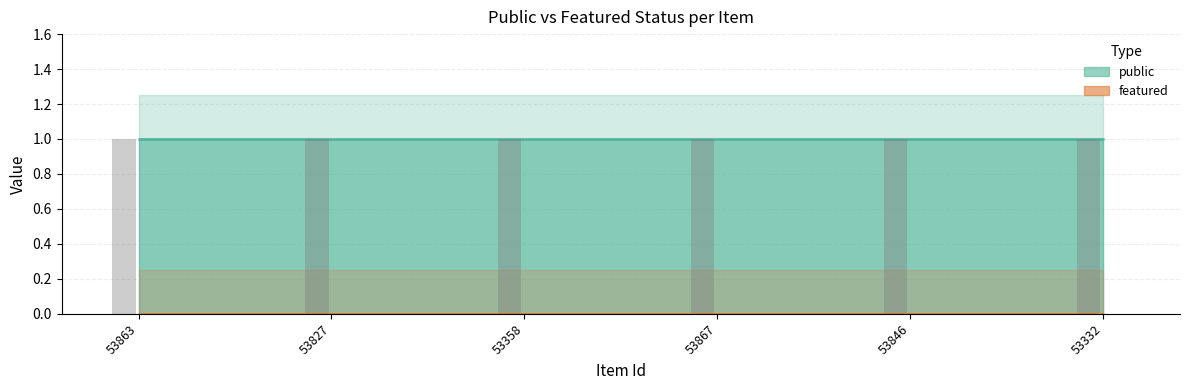

What is the sum of the public values at 53867 and 53846?

2